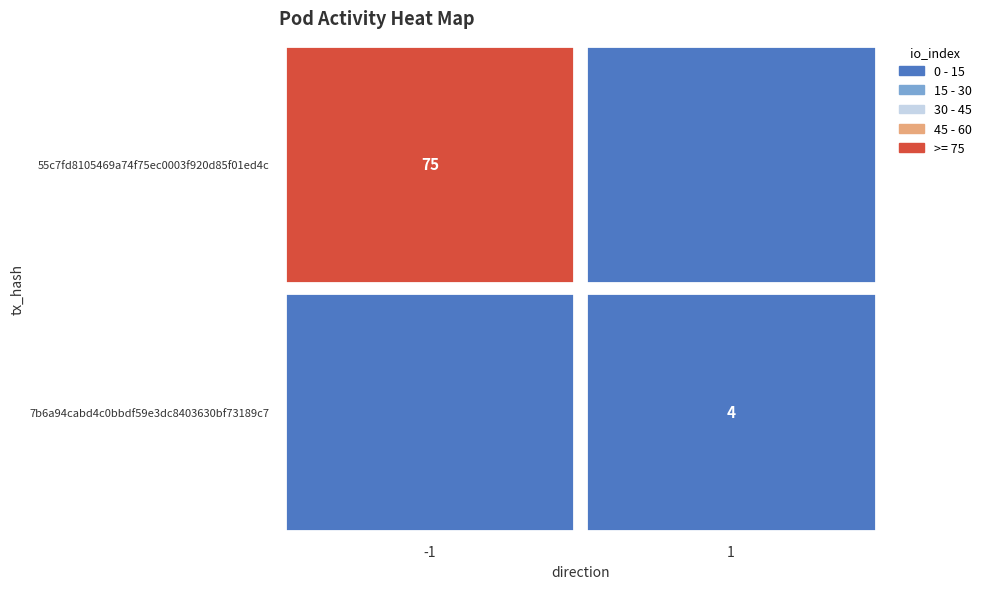

Which series has the widest spread of values?

55c7fd8105469a74f75ec0003f920d85f01ed4c